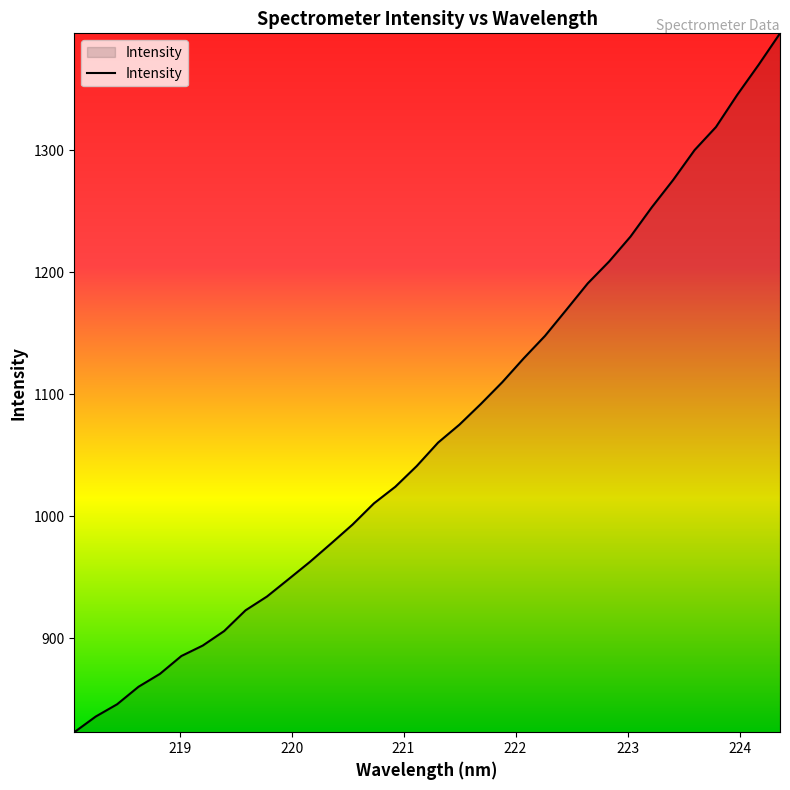

What is the difference between the maximum and minimum values?

572.7